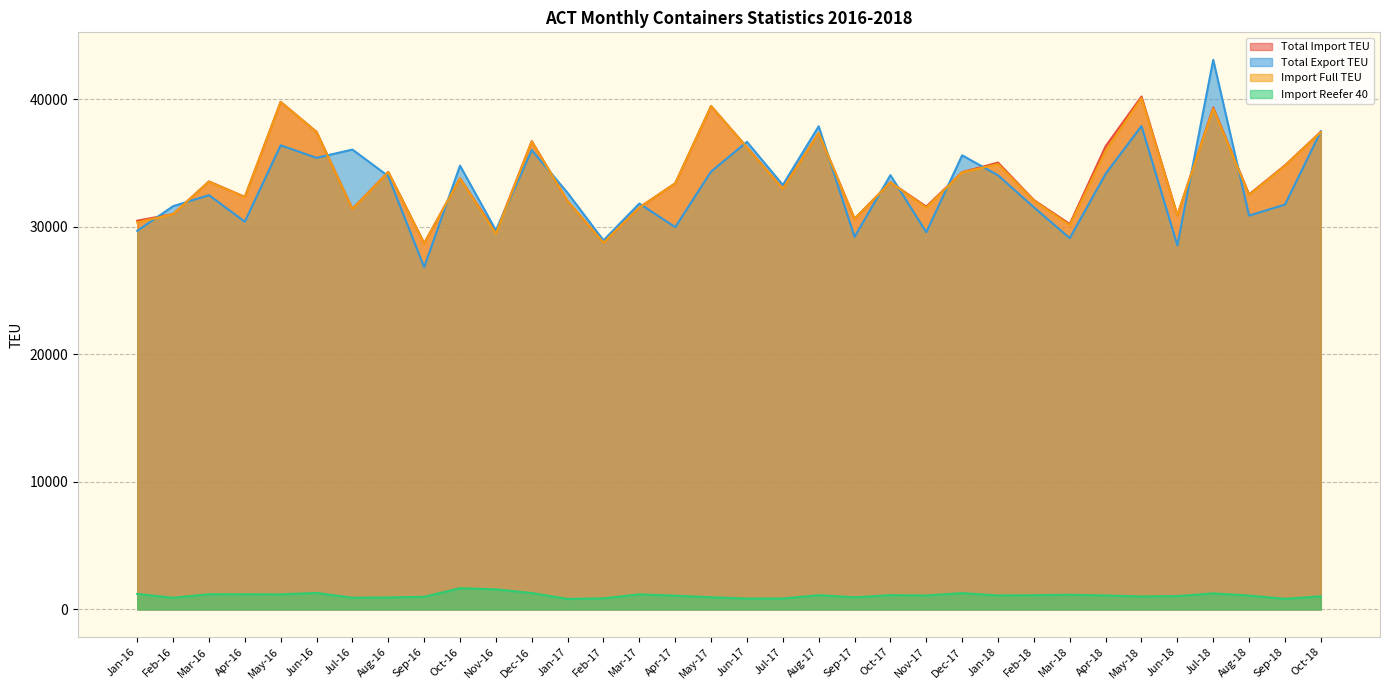

True or false: Total Import TEU and Import Reefer 40 intersect in this chart.

False